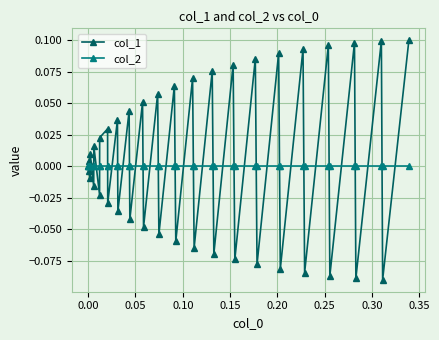

Which series has the widest spread of values?

col_1